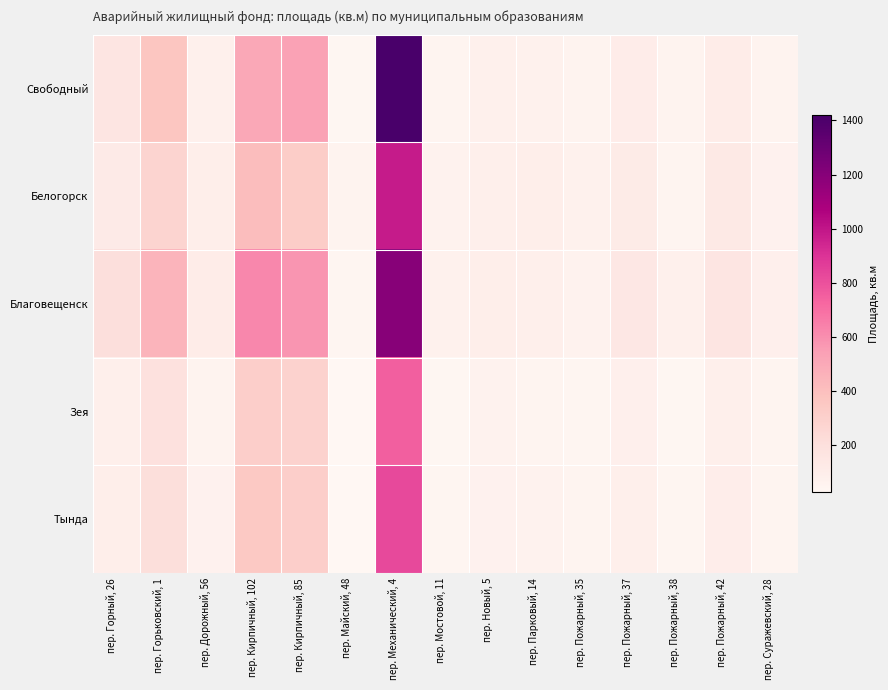

What is the smallest value displayed?

25.0